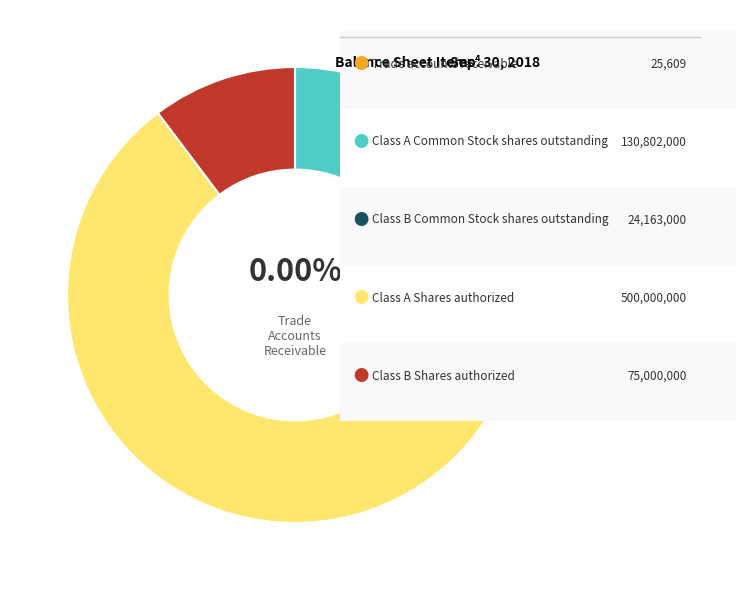

Does any single category account for the majority?

Yes